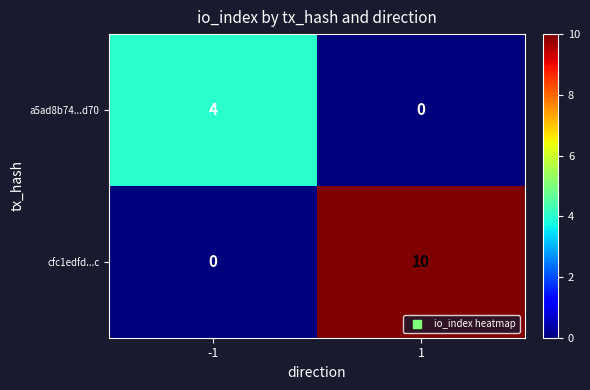

What is the approximate value of cfc1edfd...c at 1, to the nearest 5?

10